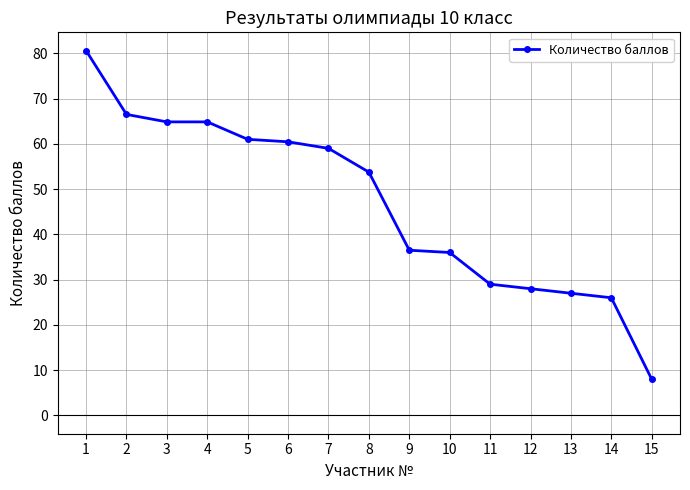

What is the difference between the maximum and second lowest values?

54.6